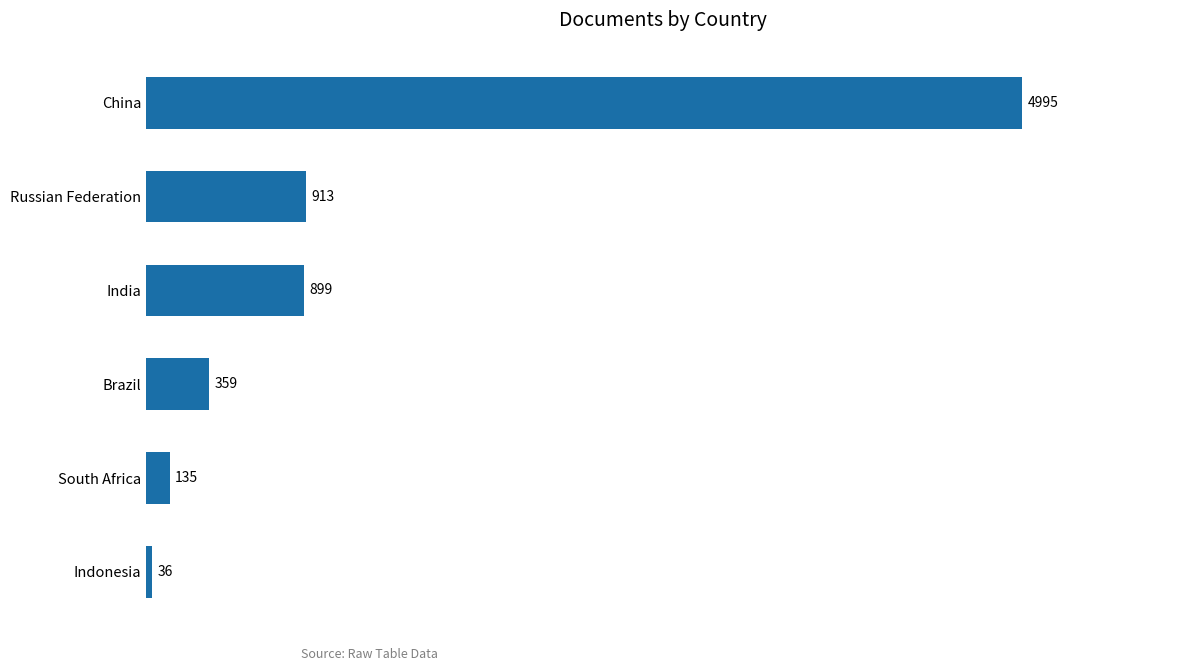

Where is the data nearest to the value 2515?

Russian Federation